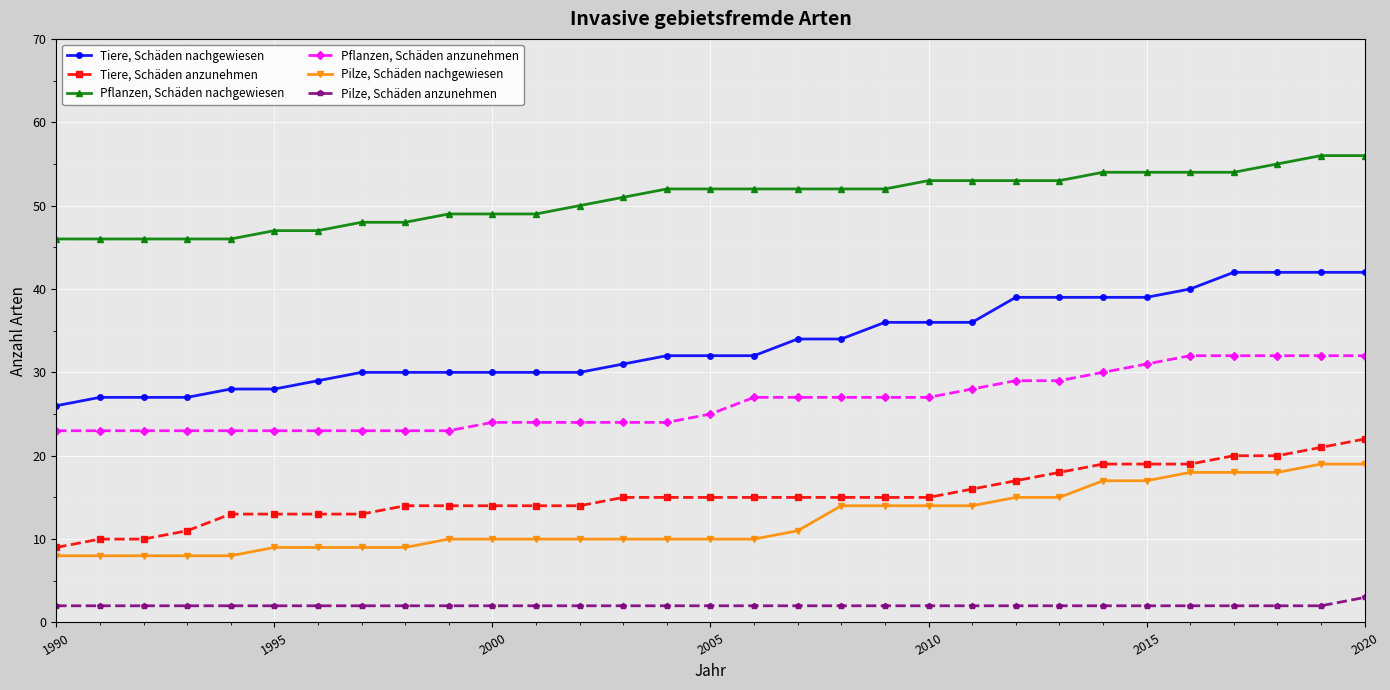

Which series has the largest range (max minus min)?

Tiere, Schäden nachgewiesen